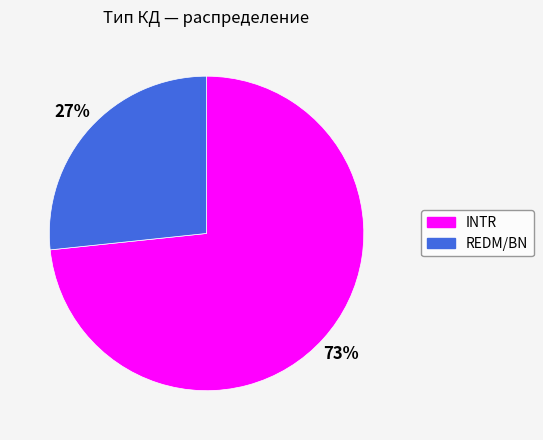

Which slice is the largest?

INTR